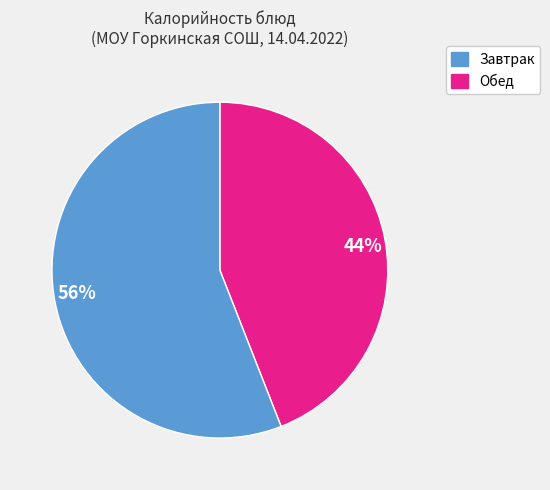

Is the sum of Обед and Завтрак greater than half?

Yes